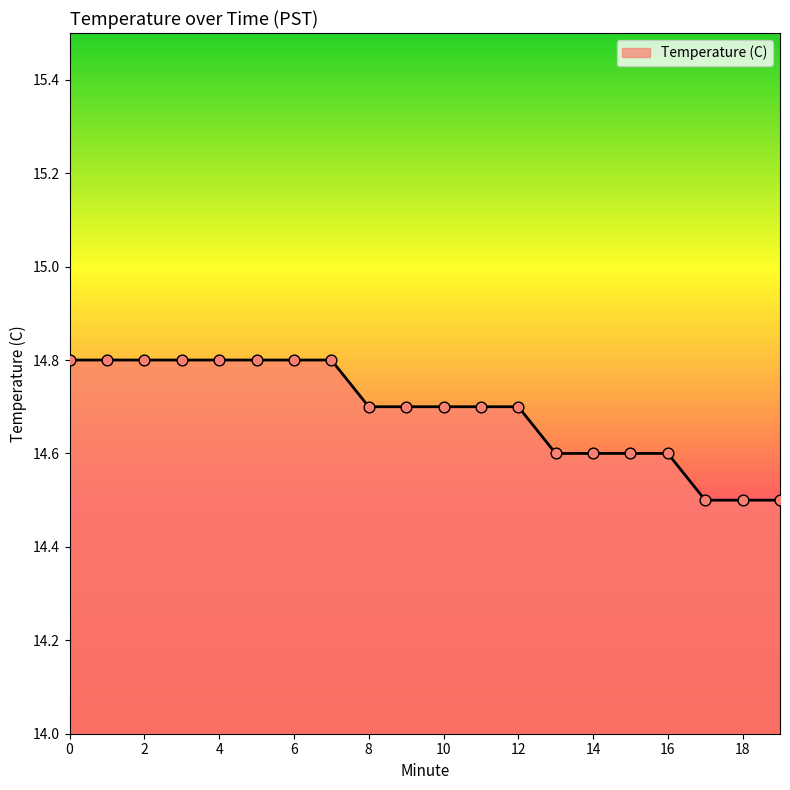

What is the difference between the maximum and minimum values?

0.3